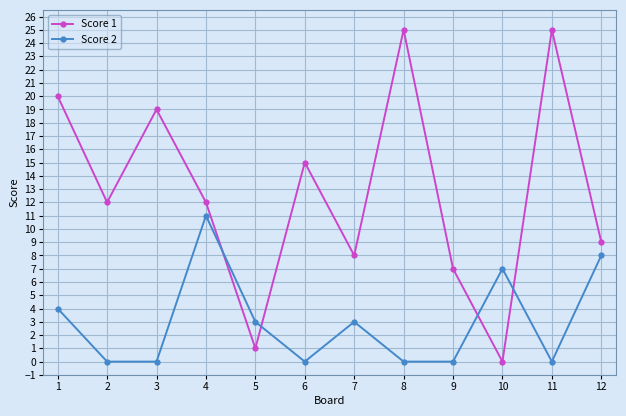

Reading right to left, transcribe all the data shown in this chart.

Score 1: 12=9	11=25	10=0	9=7	8=25	7=8	6=15	5=1	4=12	3=19	2=12	1=20
Score 2: 12=8	11=0	10=7	9=0	8=0	7=3	6=0	5=3	4=11	3=0	2=0	1=4